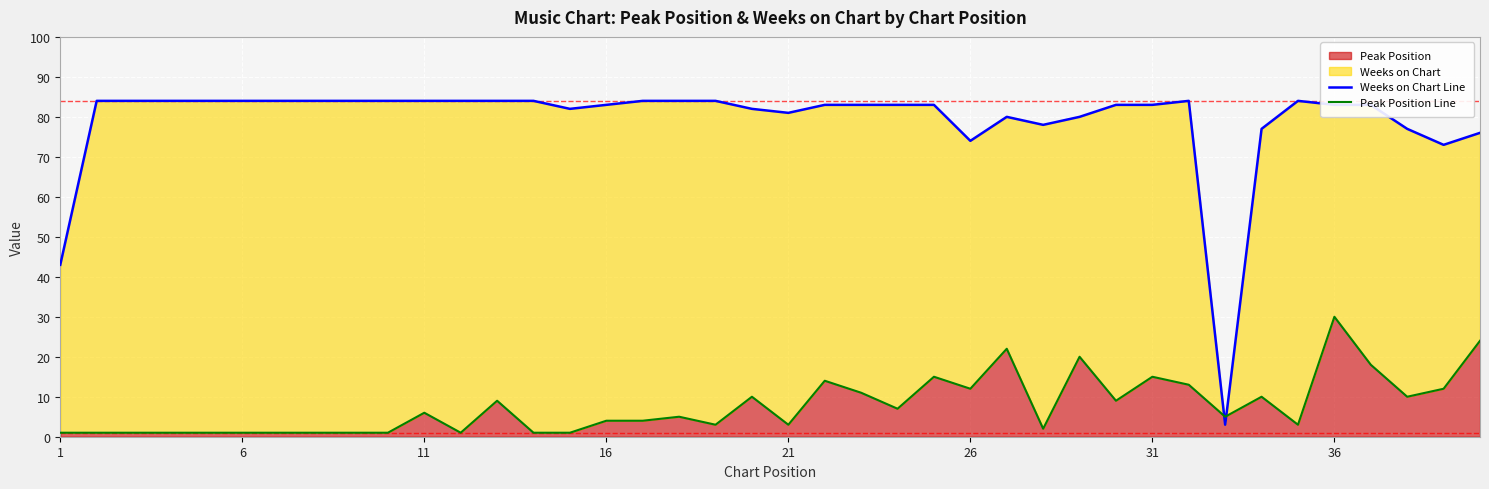

How many data points does each series have?

40